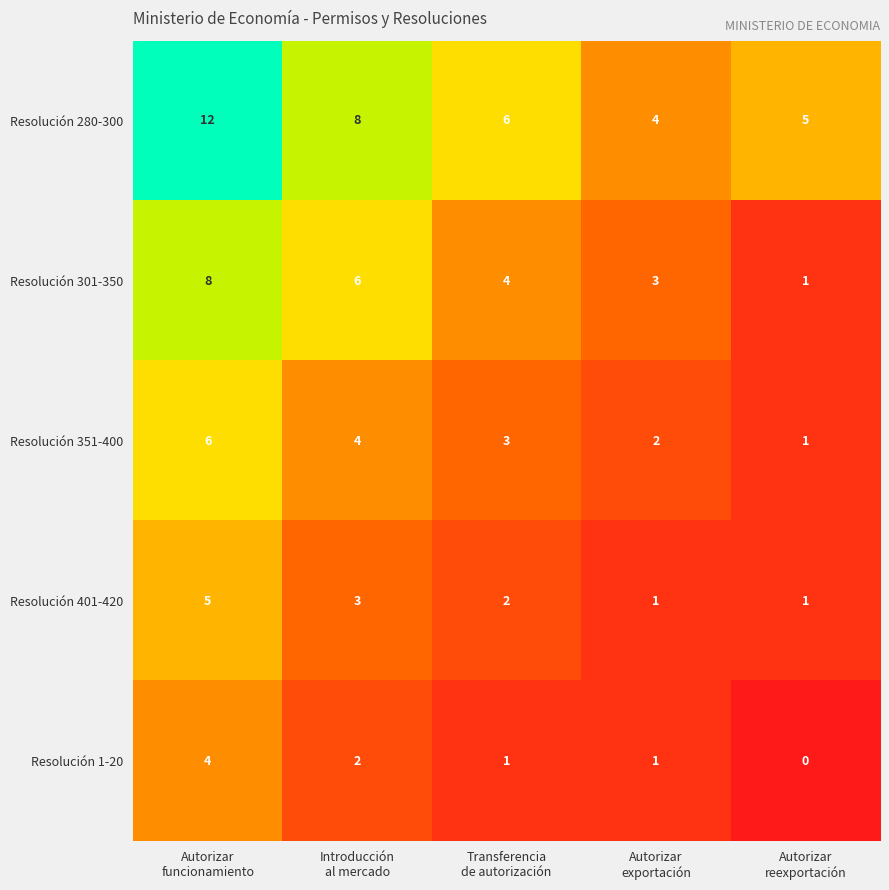

What is the maximum value for Resolución 401-420?

5